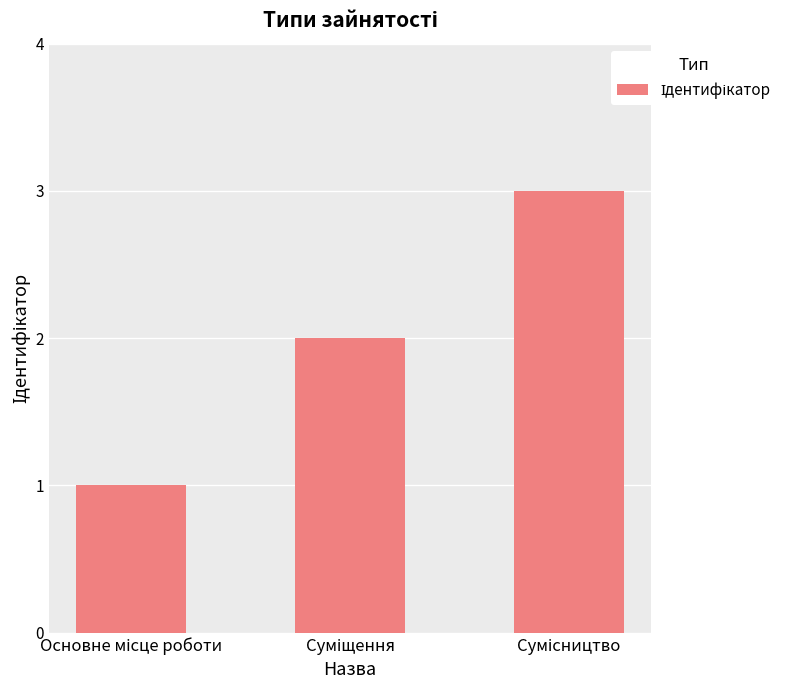

What is the sum of all values?

6